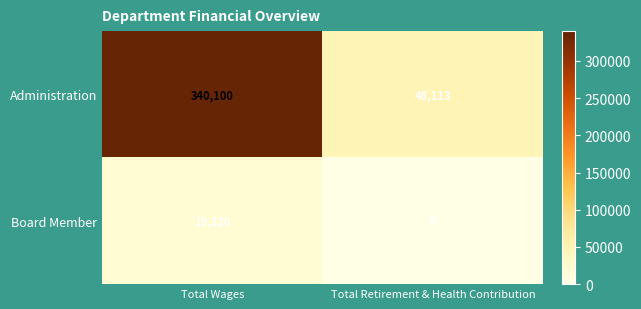

What is the greatest value displayed?

340100